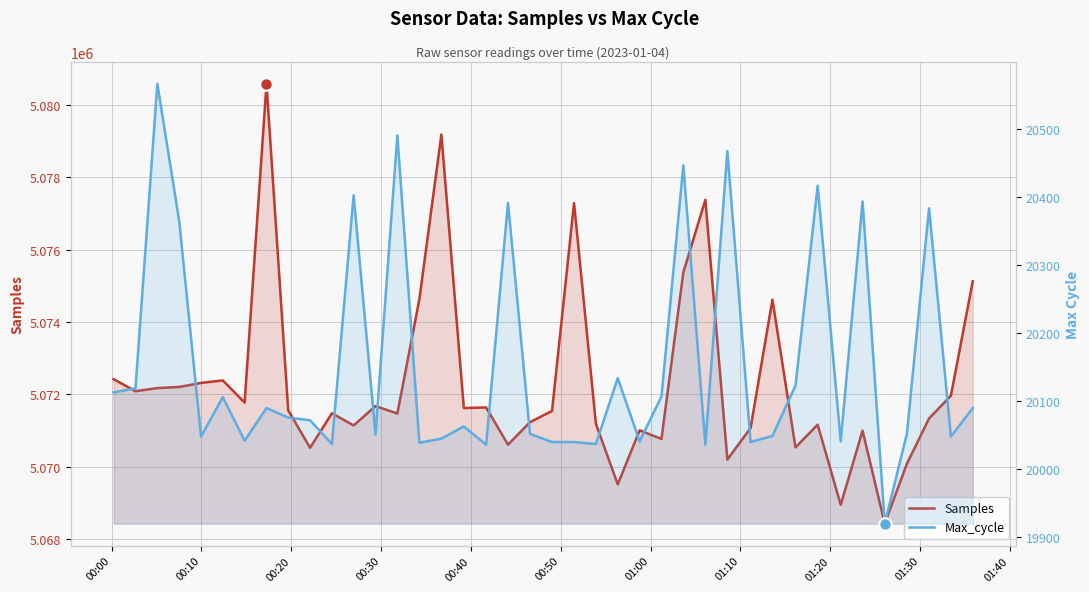

What is the label of the 11th point from the left?

01:40